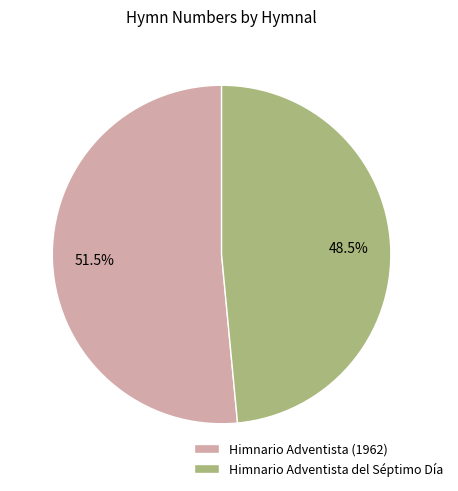

Approximately how many times larger is the value at Himnario Adventista del Séptimo Día compared to Himnario Adventista (1962)?

0.9